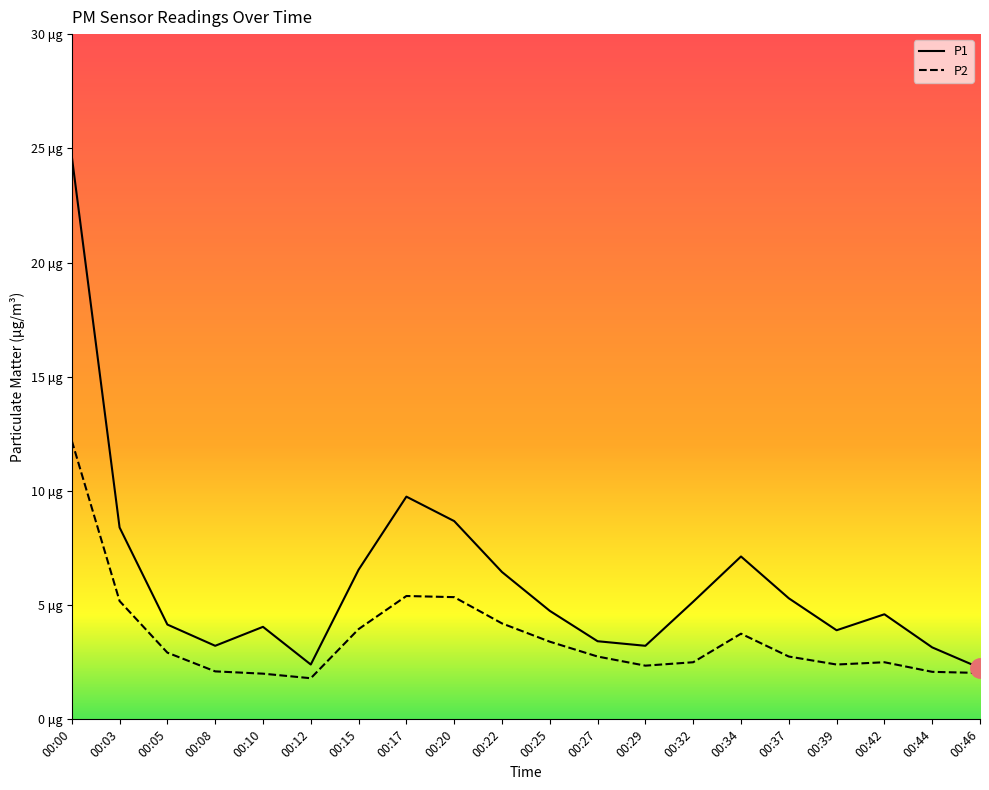

Reading right to left, list all the values displayed in this chart.

P1: 2.2	3.1	4.6	3.9	5.3	7.1	5.2	3.2	3.4	4.8	6.5	8.7	9.8	6.5	2.4	4.0	3.2	4.2	8.4	24.6
P2: 2.0	2.1	2.5	2.4	2.8	3.8	2.5	2.4	2.8	3.4	4.2	5.3	5.4	4.0	1.8	2.0	2.1	2.9	5.2	12.2